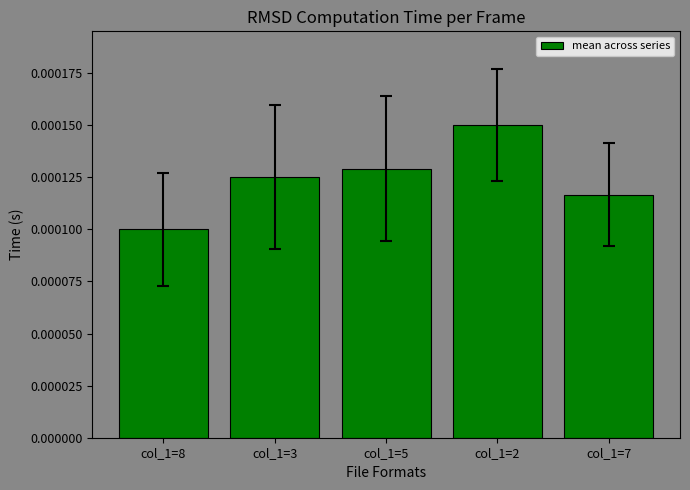

Rank the categories by value from lowest to highest.

col_1=8, col_1=7, col_1=3, col_1=5, col_1=2